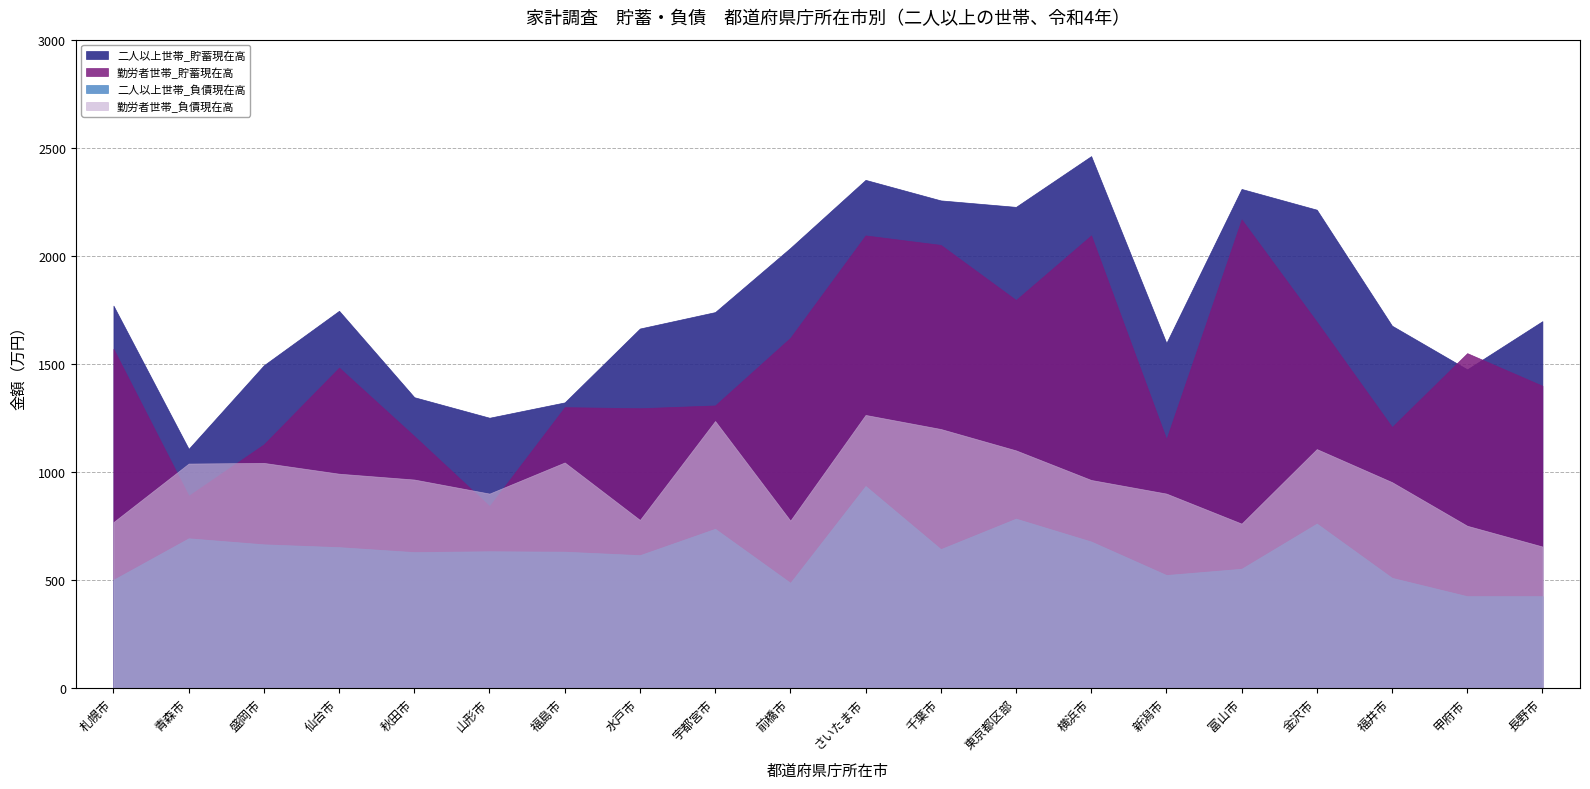

Between which two adjacent categories do 勤労者世帯_貯蓄現在高 and 二人以上世帯_貯蓄現在高 first intersect?

福井市 and 甲府市